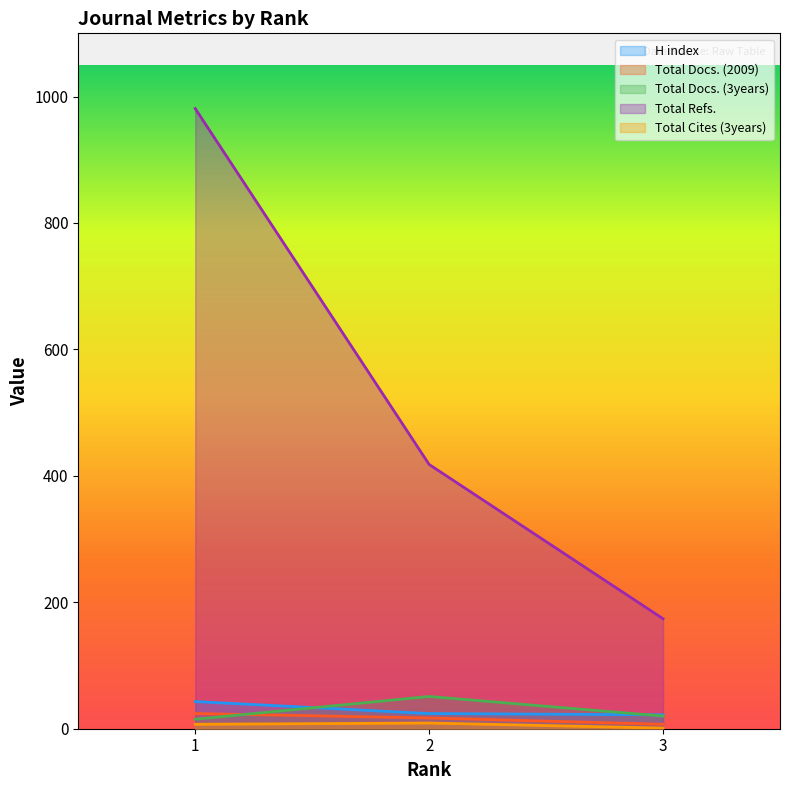

What is the greatest value displayed?

981